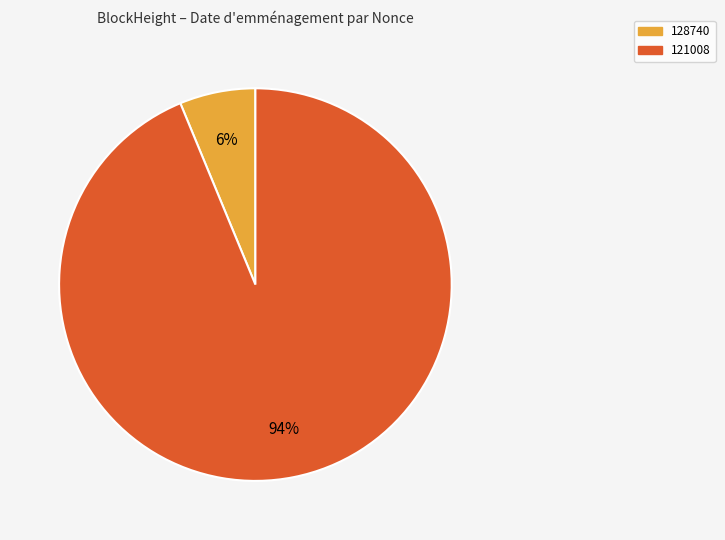

To the nearest percent, what is the average slice percentage?

50%